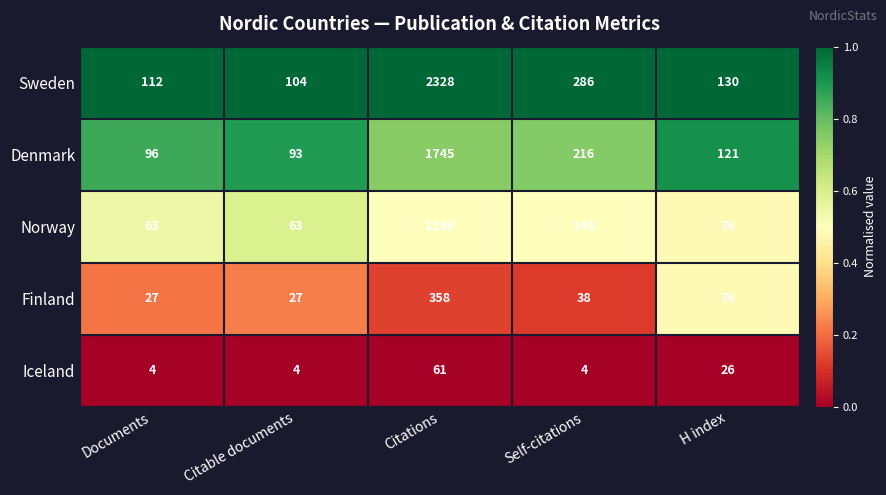

Reading left to right, extract all data points from this chart.

Sweden: Documents=112	Citable documents=104	Citations=2328	Self-citations=286	H index=130
Denmark: Documents=96	Citable documents=93	Citations=1745	Self-citations=216	H index=121
Norway: Documents=63	Citable documents=63	Citations=1196	Self-citations=145	H index=76
Finland: Documents=27	Citable documents=27	Citations=358	Self-citations=38	H index=76
Iceland: Documents=4	Citable documents=4	Citations=61	Self-citations=4	H index=26